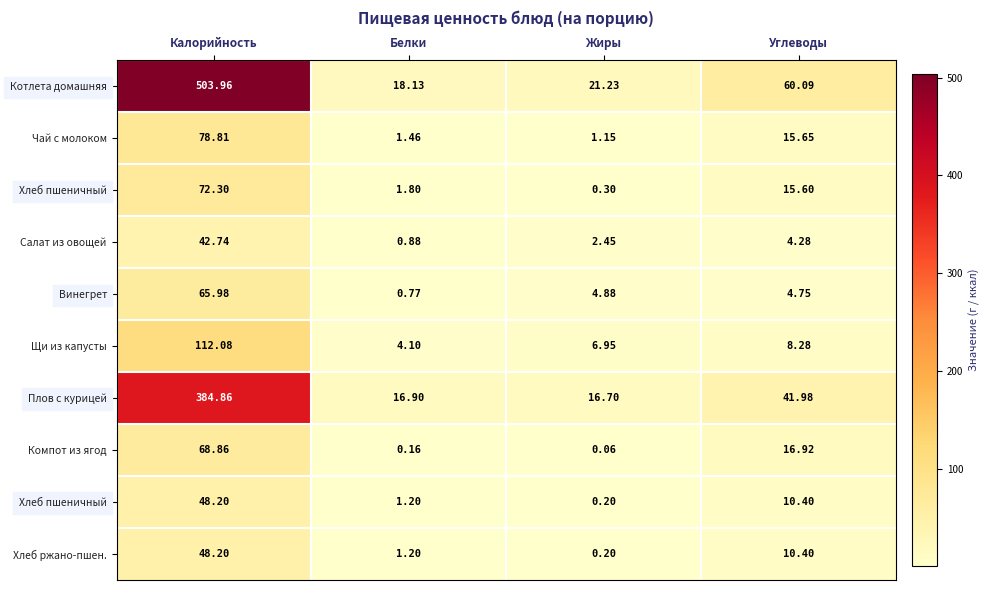

What is the total value across all series at Калорийность?

1426.0